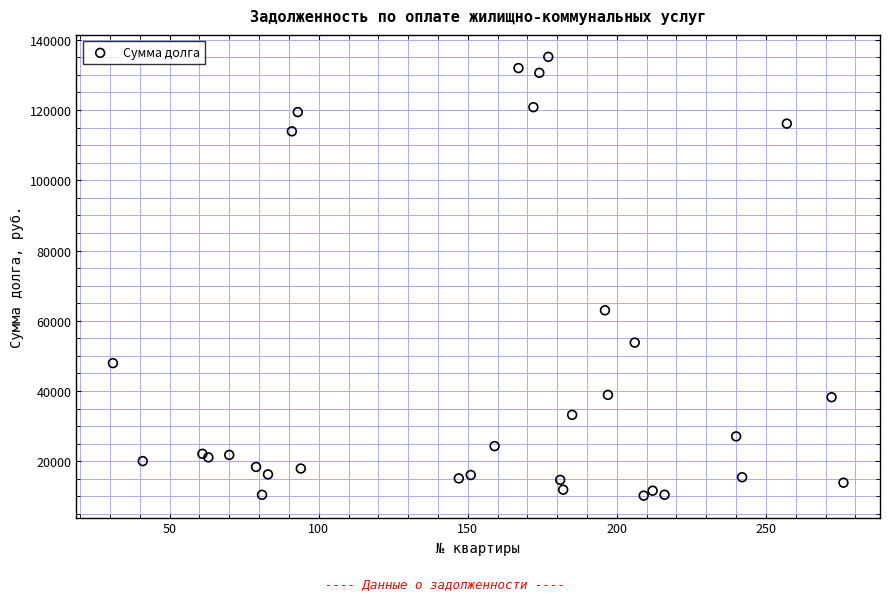

What Y value in the scatter plot is closest to 72674?

62982.5